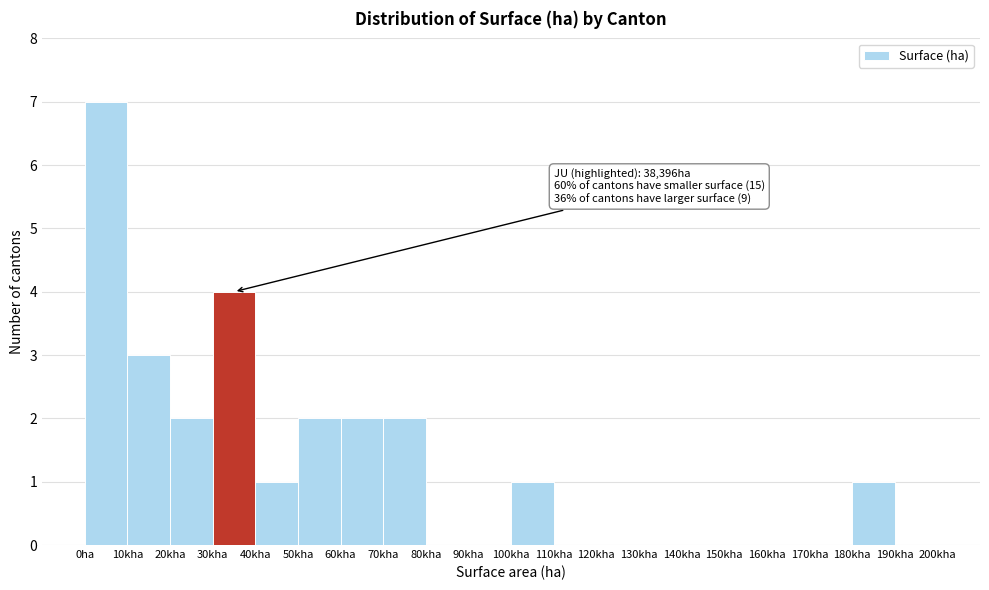

Reading left to right, list all the values displayed in this chart.

0ha=7	10kha=3	20kha=2	30kha=4	40kha=1	50kha=2	60kha=2	70kha=2	80kha=0	90kha=0	100kha=1	110kha=0	120kha=0	130kha=0	140kha=0	150kha=0	160kha=0	170kha=0	180kha=1	190kha=0